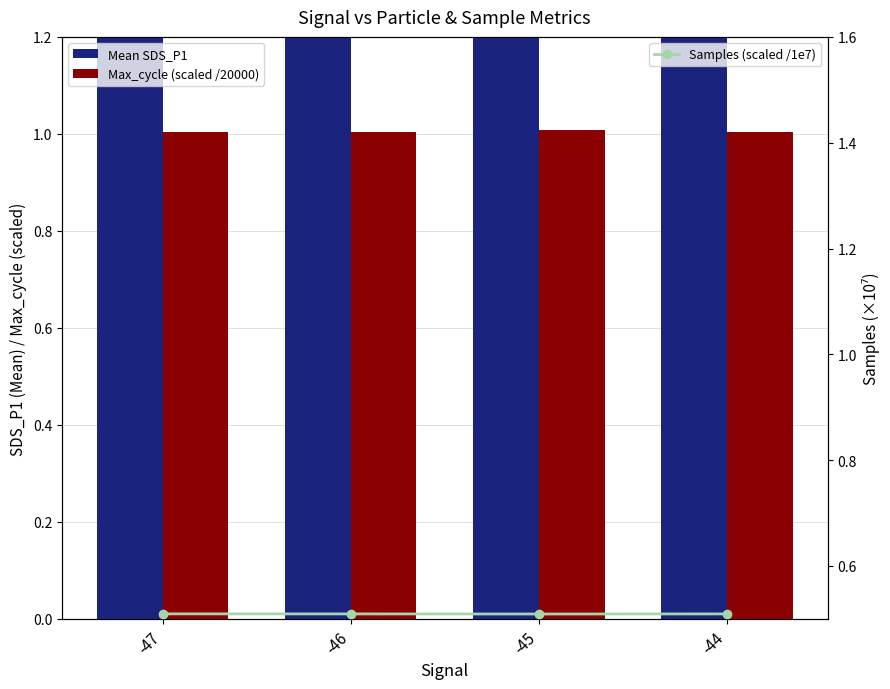

Count the number of categories in the chart.

4